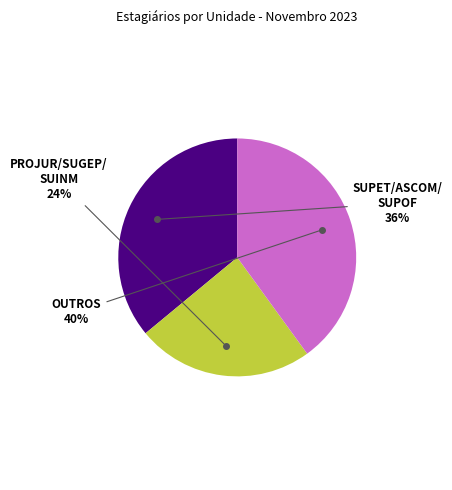

How many segments does this pie chart have?

3